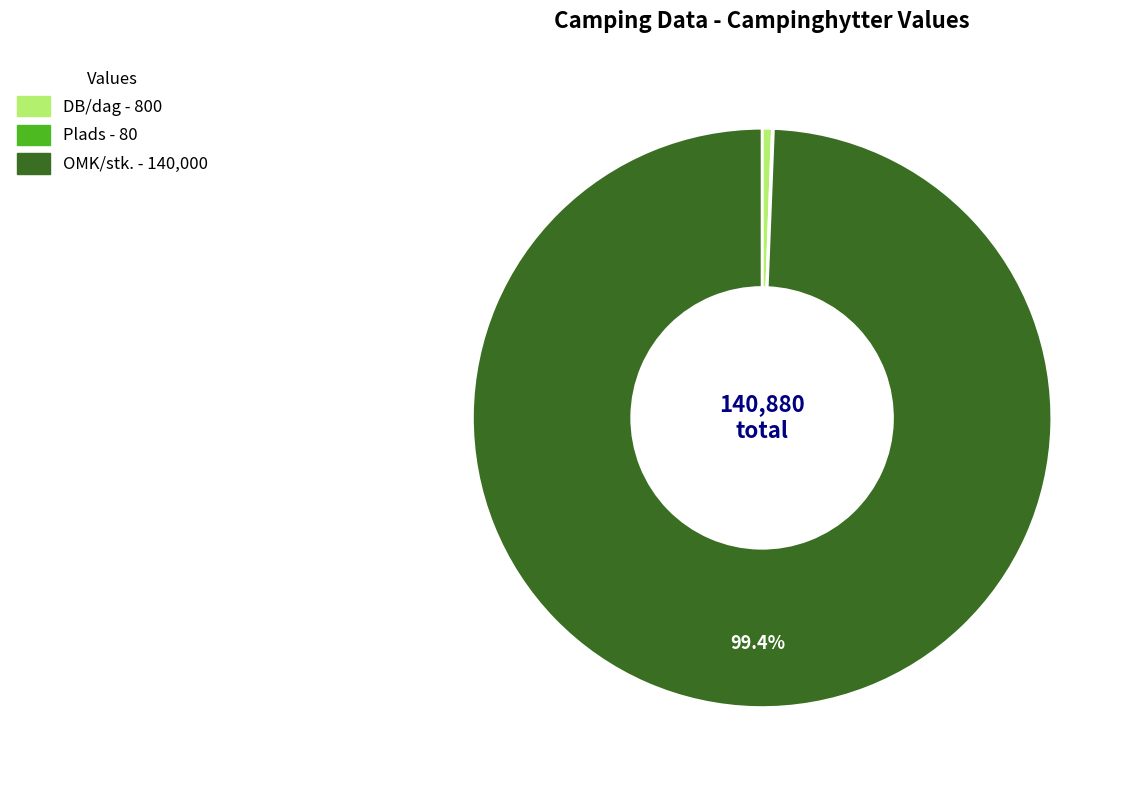

Which slice represents more than half of the pie?

OMK/stk.